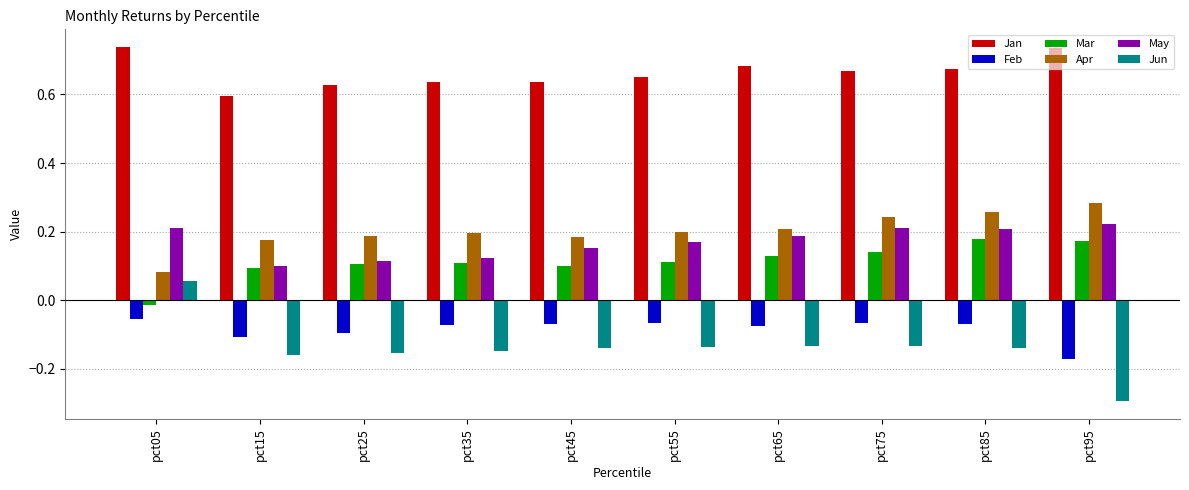

At which label is Feb closest to 0?

pct05